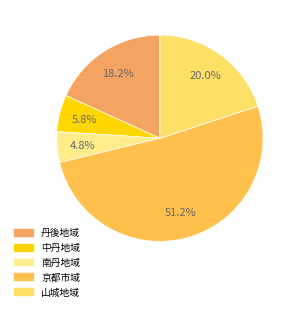

Does 京都市域 represent more than half of the total?

Yes